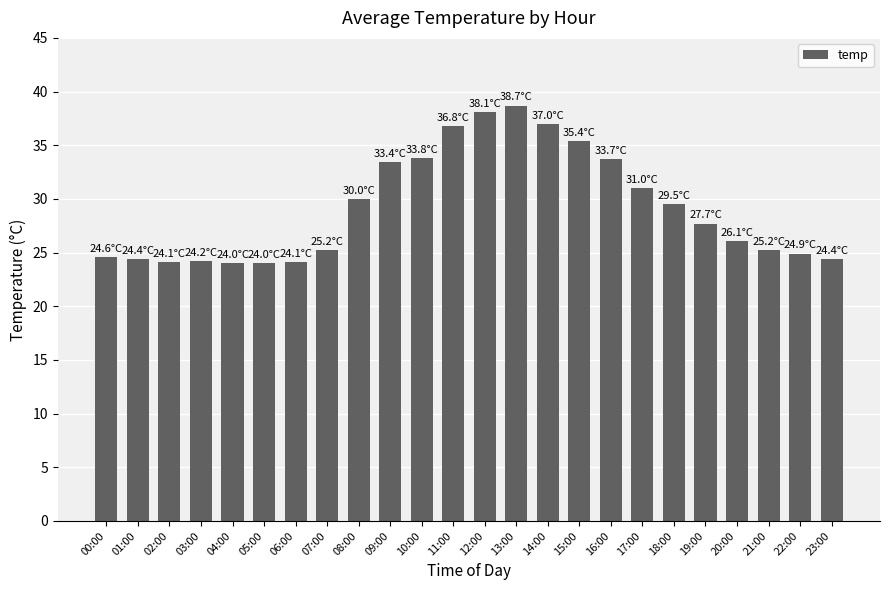

The value at 14:00 is 37.0. True or false?

True